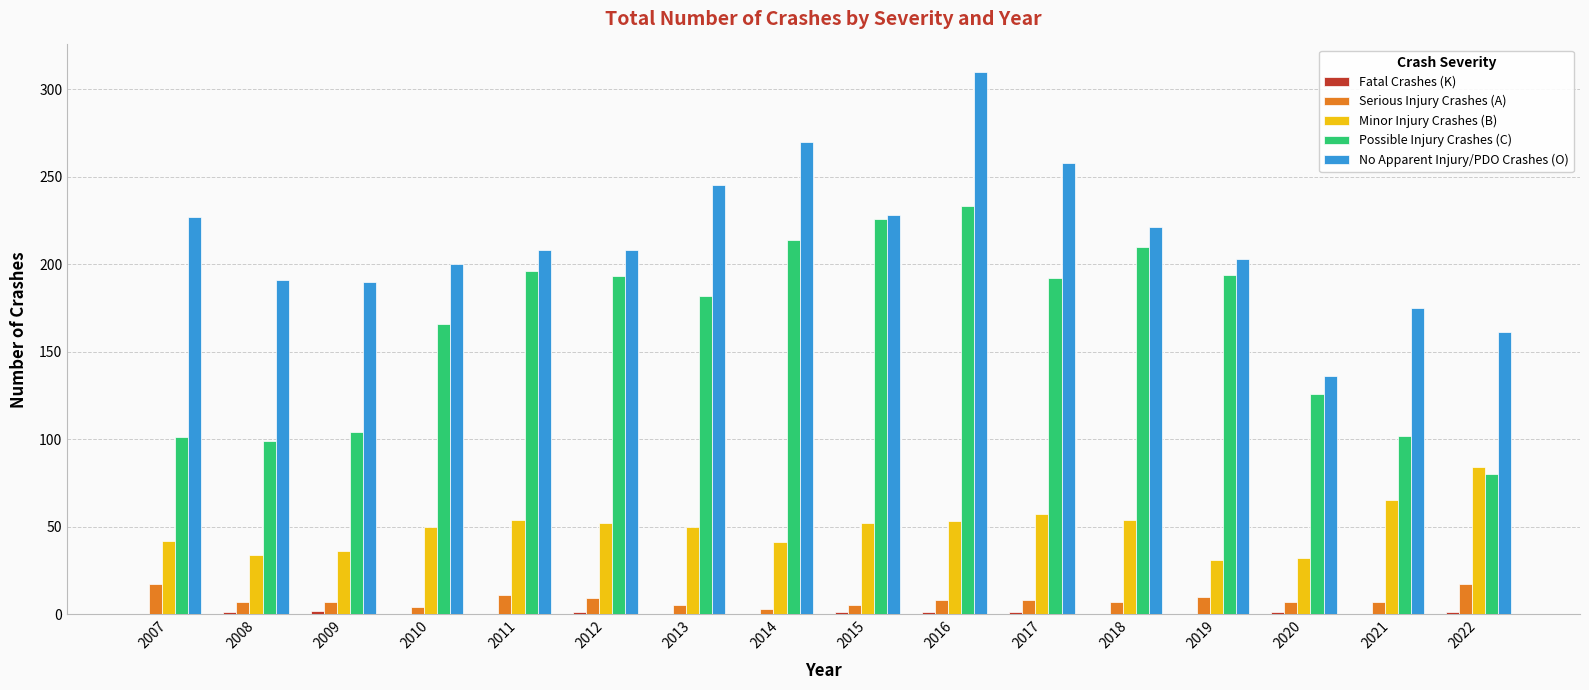

Which series has the widest spread of values?

No Apparent Injury/PDO Crashes (O)